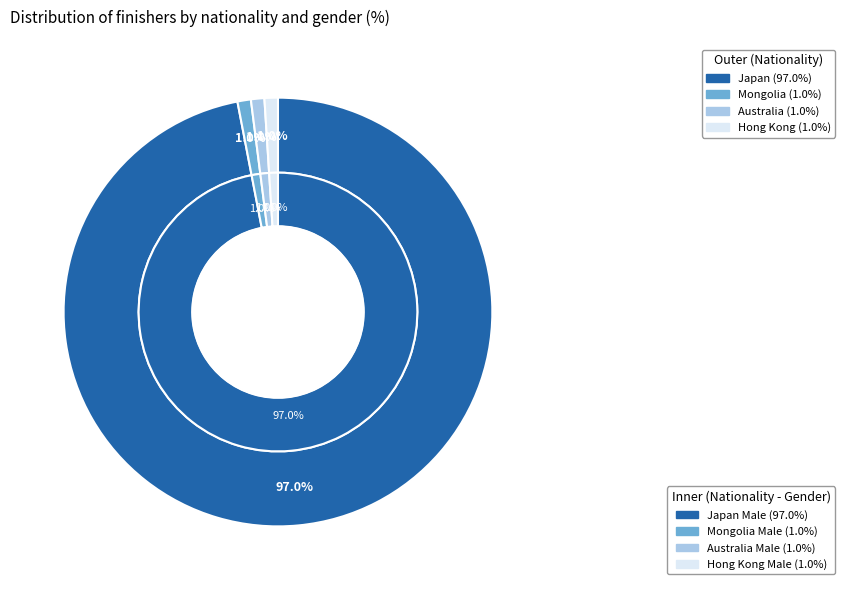

To the nearest percent, what portion does Mongolia represent?

1%